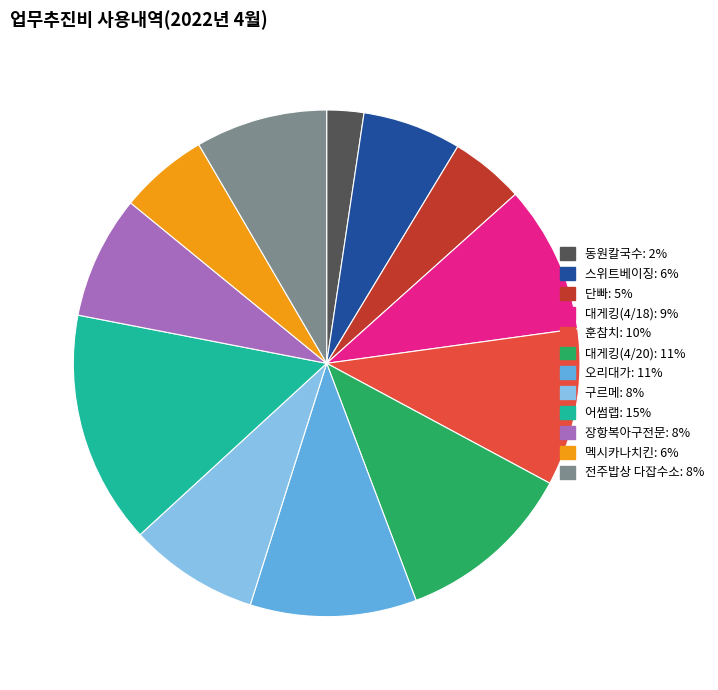

True or false: 구르메 accounts for 14% of the total.

False